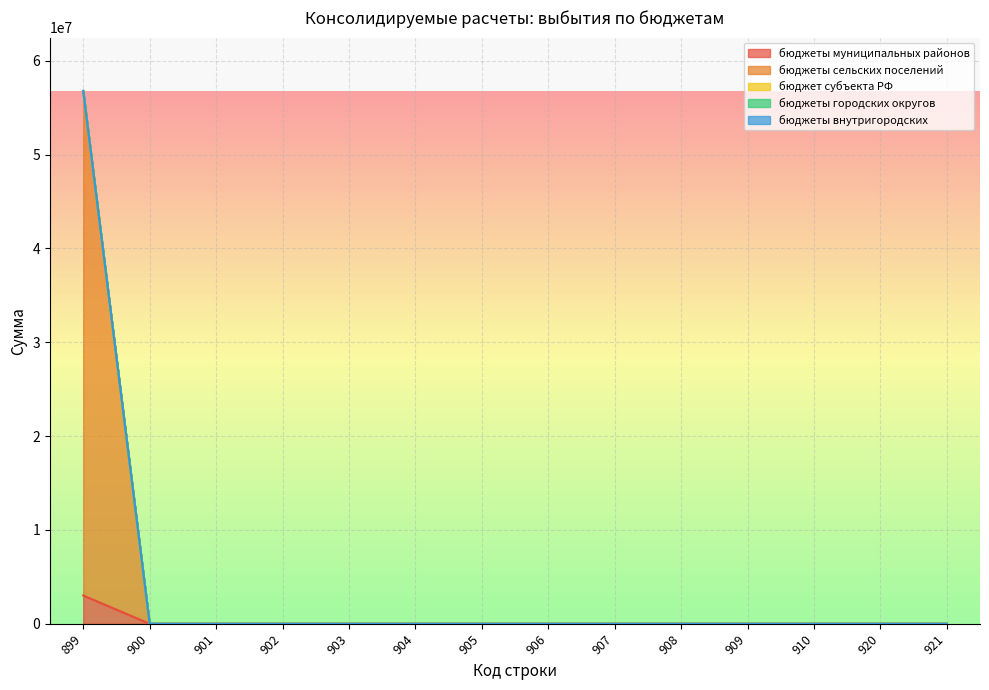

How many distinct data groups are displayed?

5